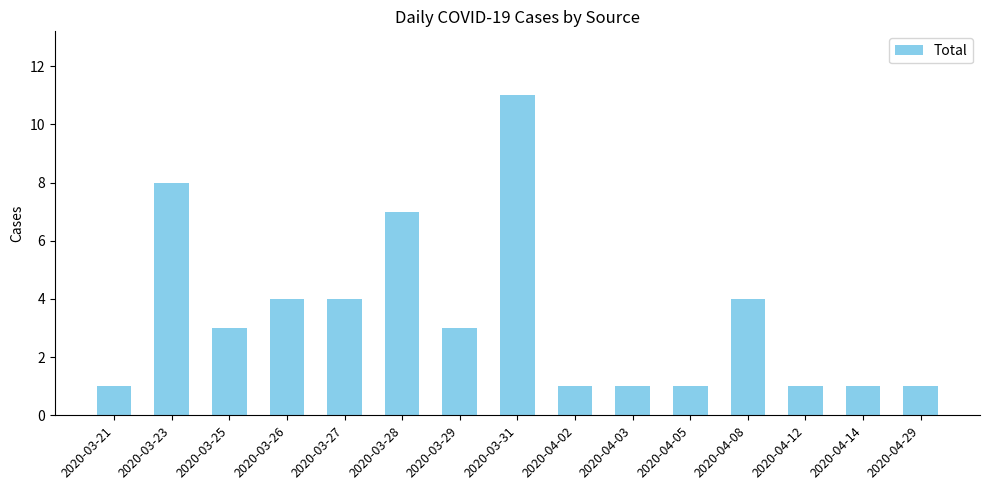

How many values are between 1 and 4?

12